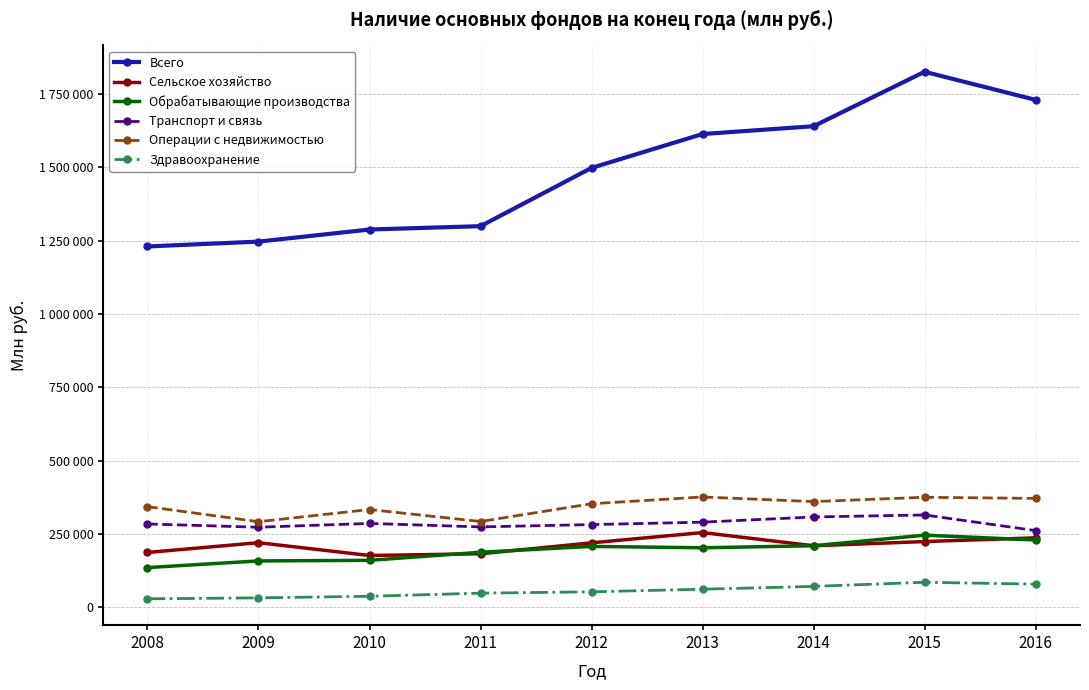

Where is the first local maximum for Сельское хозяйство?

2009